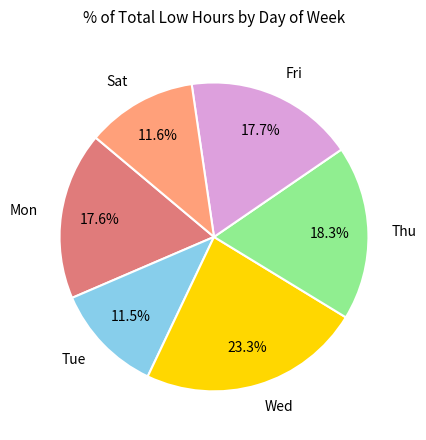

Which has a higher value, Mon or Wed?

Wed